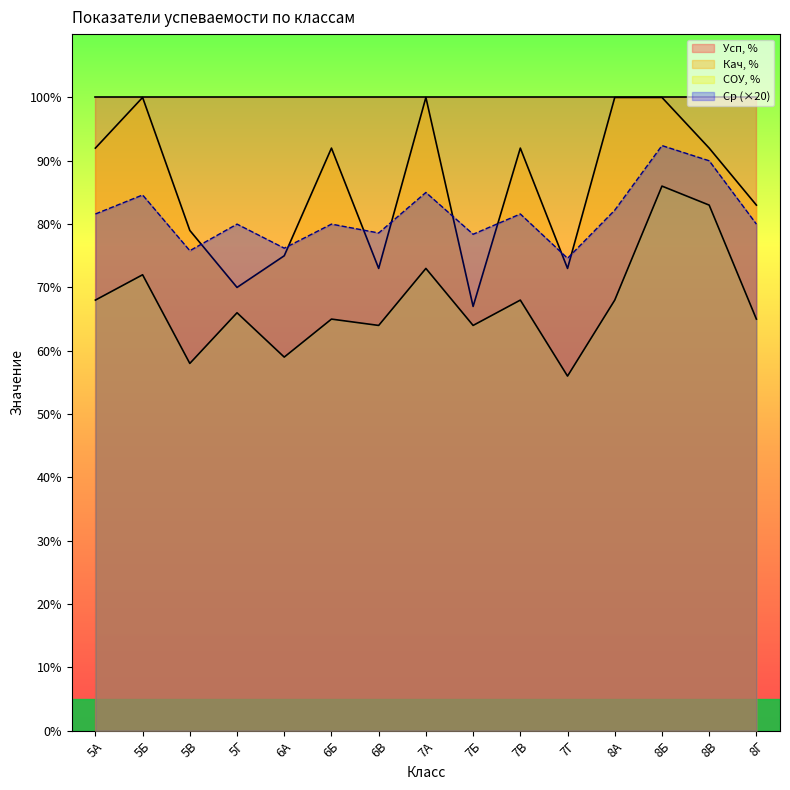

What are all the series names shown in the legend?

Усп, %, Кач, %, СОУ, %, Ср (×20)